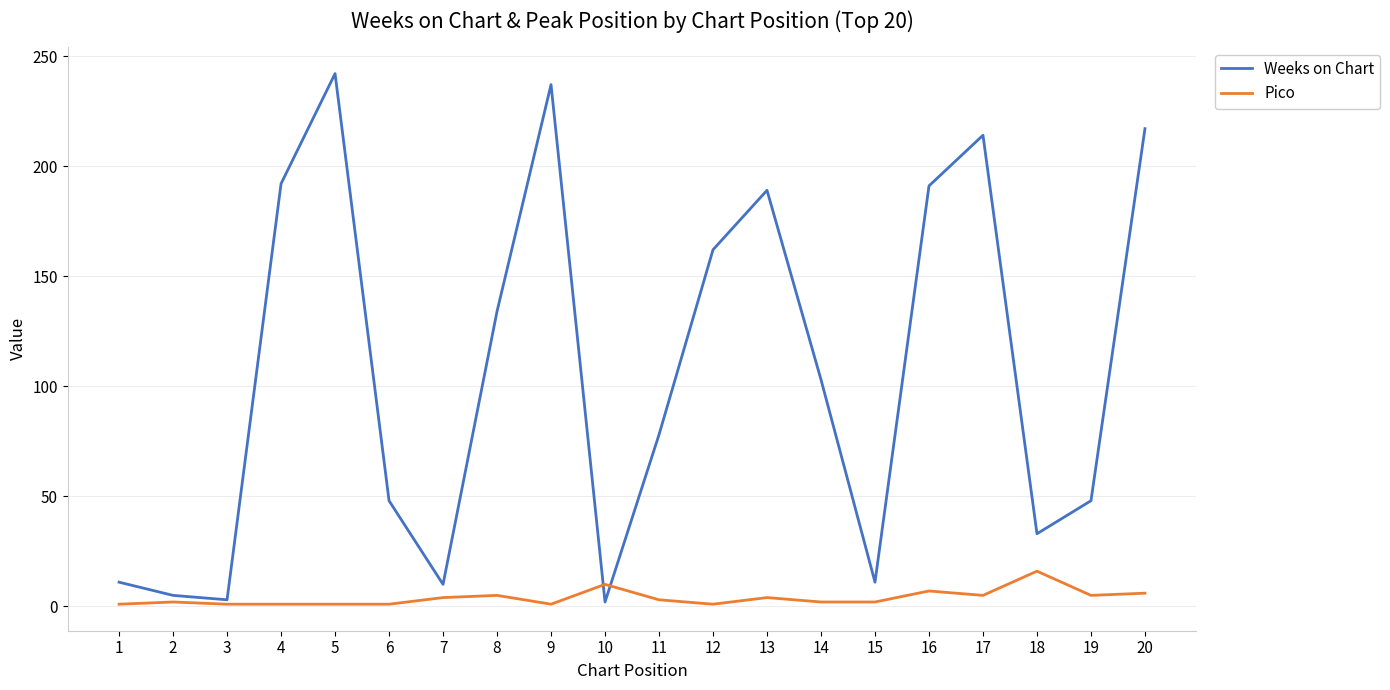

The value of Weeks on Chart at 8 is 134. True or false?

True